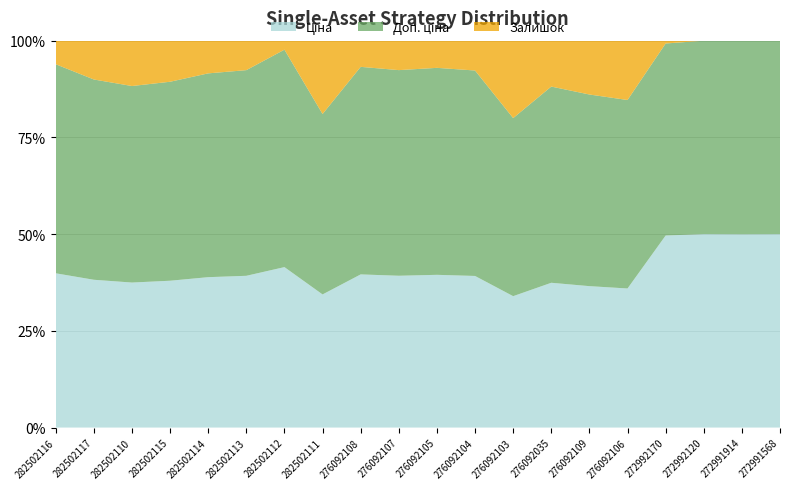

Reading left to right, extract all data points from this chart.

Ціна: 282502116=818.5	282502117=818.5	282502110=818.5	282502115=818.5	282502114=818.5	282502113=818.5	282502112=818.5	282502111=818.5	276092108=848.4	276092107=551.5	276092105=848.4	276092104=848.4	276092103=848.4	276092035=848.4	276092109=848.4	276092106=848.4	272992170=9975.0	272992120=9975.0	272991914=9975.0	272991568=9975.0
Доп. ціна: 282502116=1109.2	282502117=1109.2	282502110=1109.2	282502115=1109.2	282502114=1109.2	282502113=1109.2	282502112=1109.2	282502111=1109.2	276092108=1149.7	276092107=747.0	276092105=1149.7	276092104=1149.7	276092103=1149.7	276092035=1149.7	276092109=1149.7	276092106=1149.7	272992170=9975.0	272992120=9975.0	272991914=9975.0	272991568=9975.0
Залишок: 282502116=125.0	282502117=215.0	282502110=256.0	282502115=229.0	282502114=178.0	282502113=159.0	282502112=46.0	282502111=451.0	276092108=145.0	276092107=107.0	276092105=151.0	276092104=167.0	276092103=500.0	276092035=269.0	276092109=323.0	276092106=362.0	272992170=147.0	272992120=1.0	272991914=14.0	272991568=2.0